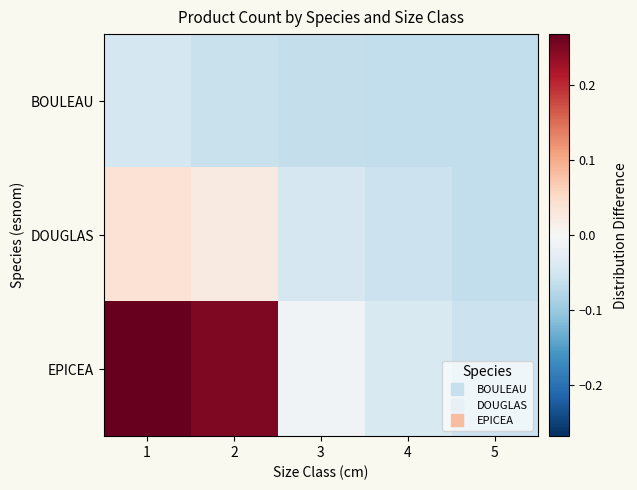

Reading left to right, list all the values displayed in this chart.

BOULEAU: 1=-0.0	2=-0.1	3=-0.1	4=-0.1	5=-0.1
DOUGLAS: 1=0.0	2=0.0	3=-0.0	4=-0.1	5=-0.1
EPICEA: 1=0.3	2=0.3	3=-0.0	4=-0.0	5=-0.1